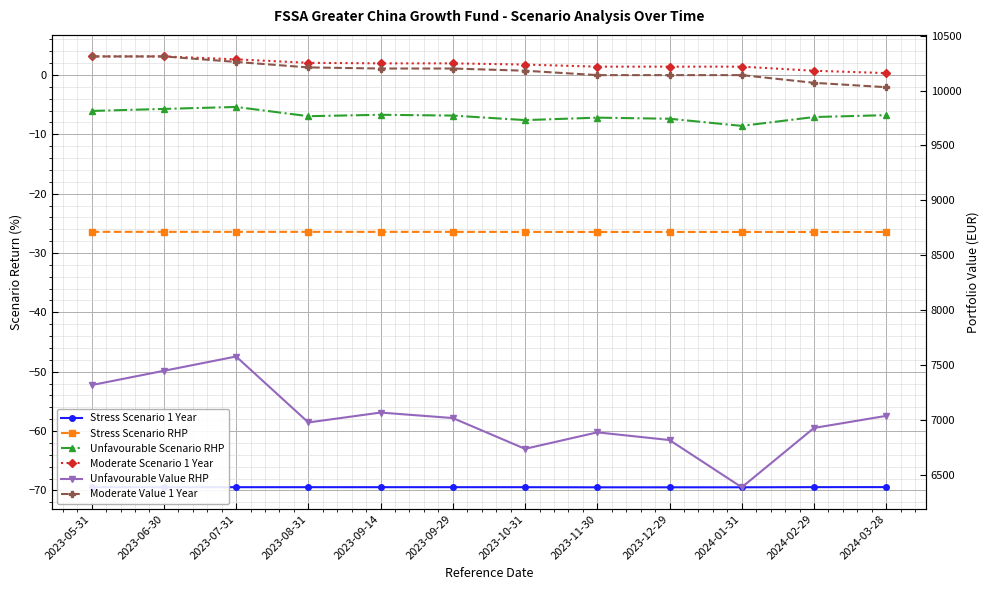

True or false: Moderate Value 1 Year and Unfavourable Scenario RHP cross at least once.

False